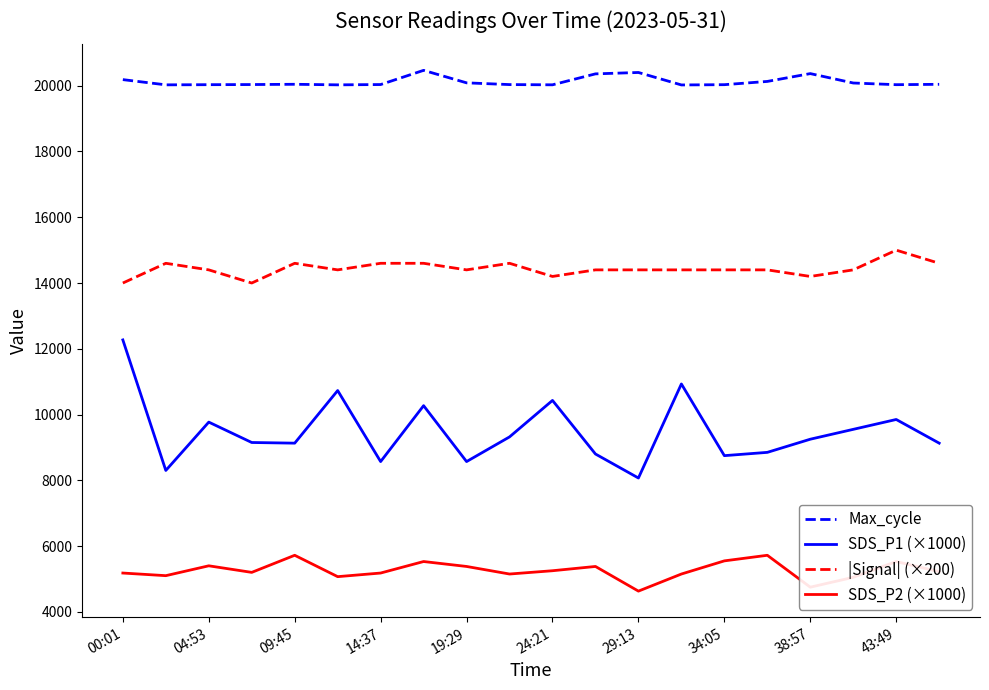

True or false: SDS_P2 (×1000) and Max_cycle cross at least once.

False